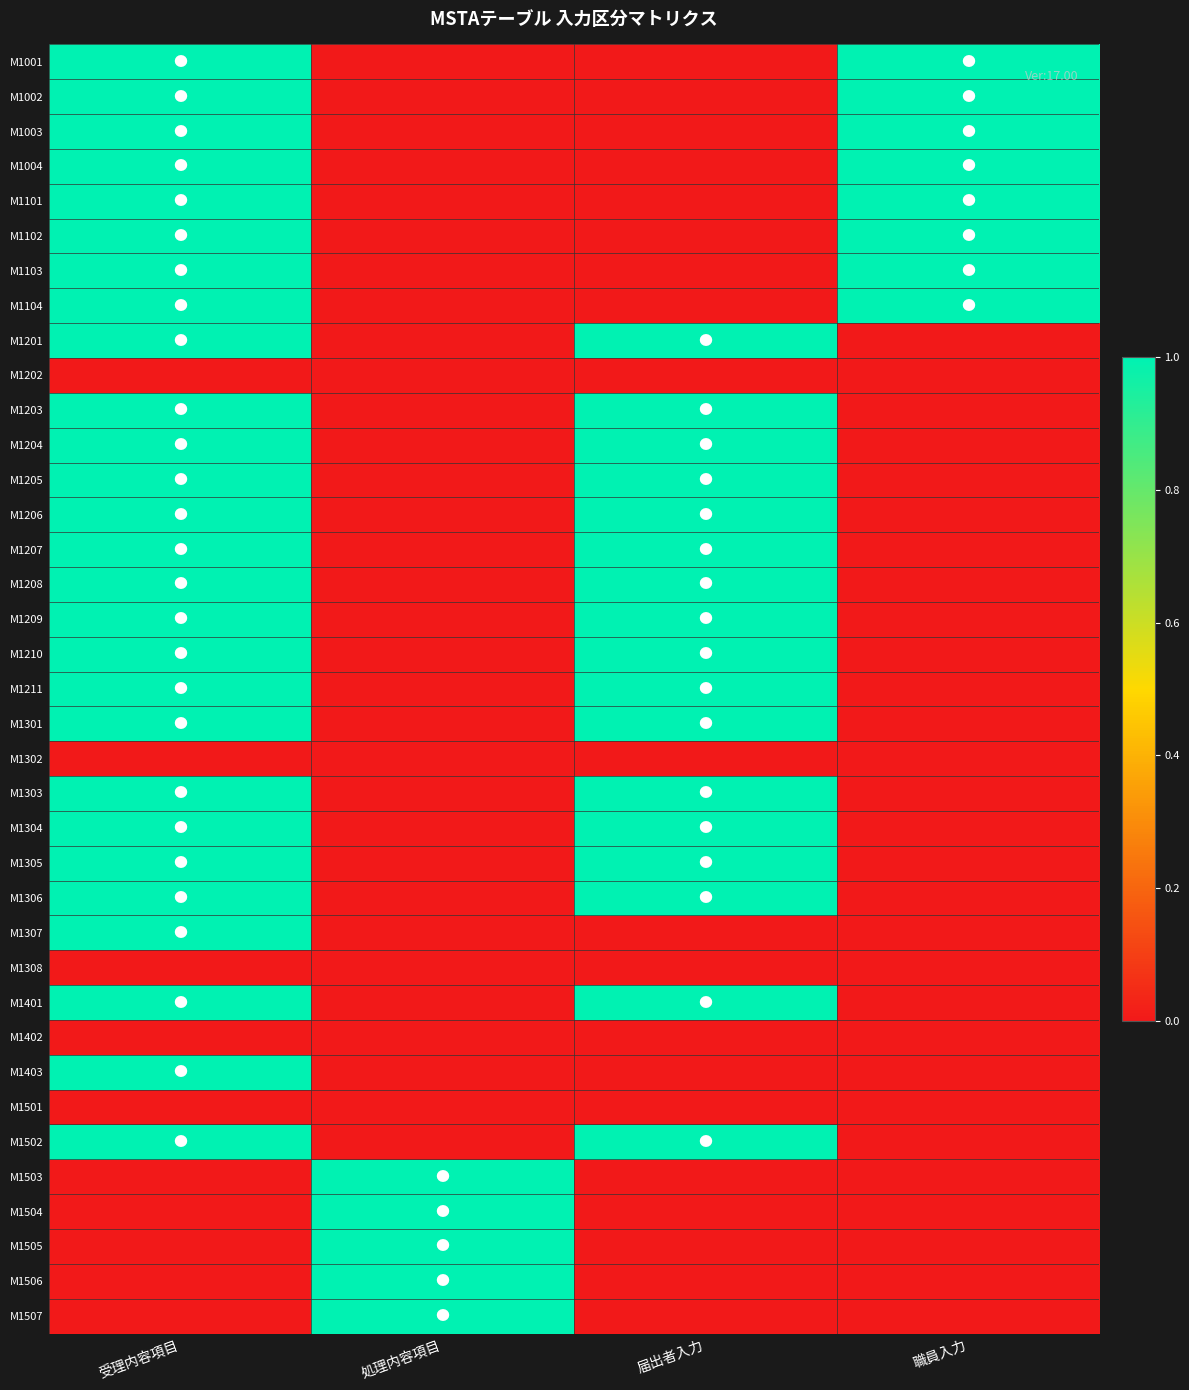

Rank the series at 処理内容項目 from highest to lowest value.

M1503, M1504, M1505, M1506, M1507, M1001, M1002, M1003, M1004, M1101, M1102, M1103, M1104, M1201, M1202, M1203, M1204, M1205, M1206, M1207, M1208, M1209, M1210, M1211, M1301, M1302, M1303, M1304, M1305, M1306, M1307, M1308, M1401, M1402, M1403, M1501, M1502